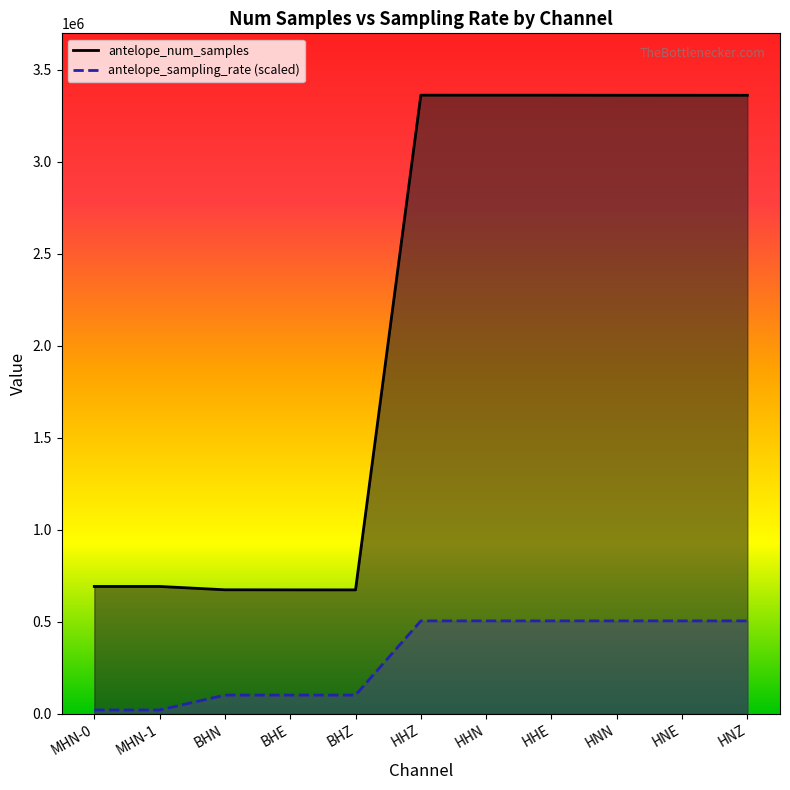

Which has a higher value, BHN or HHZ?

HHZ